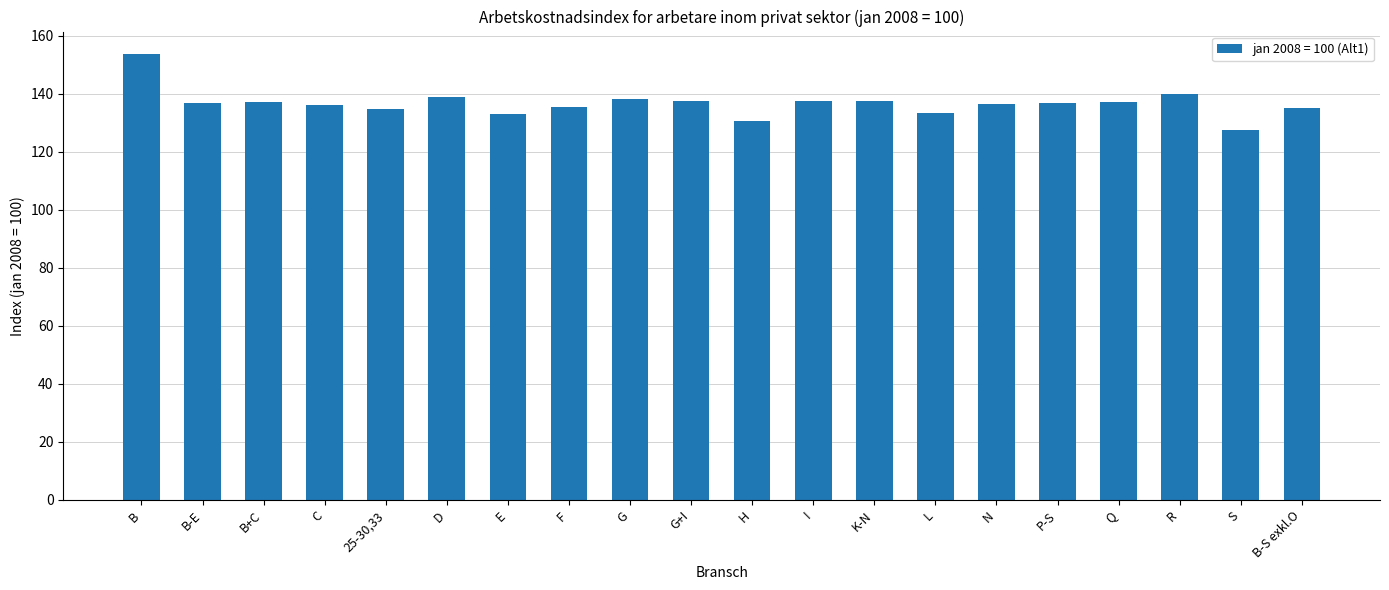

True or false: the data shows 153.7 at B.

True